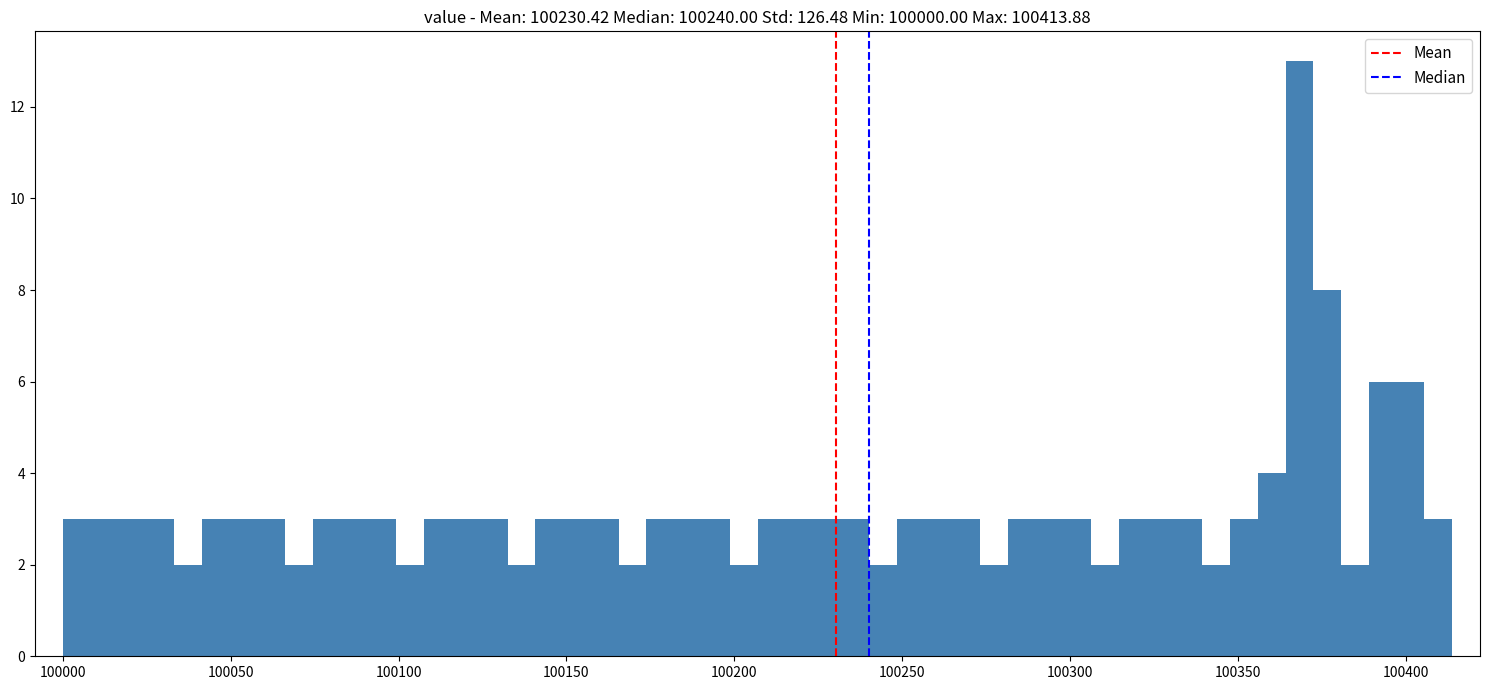

Read against the x-axis, roughly where is the centre of the tallest bar?

100370